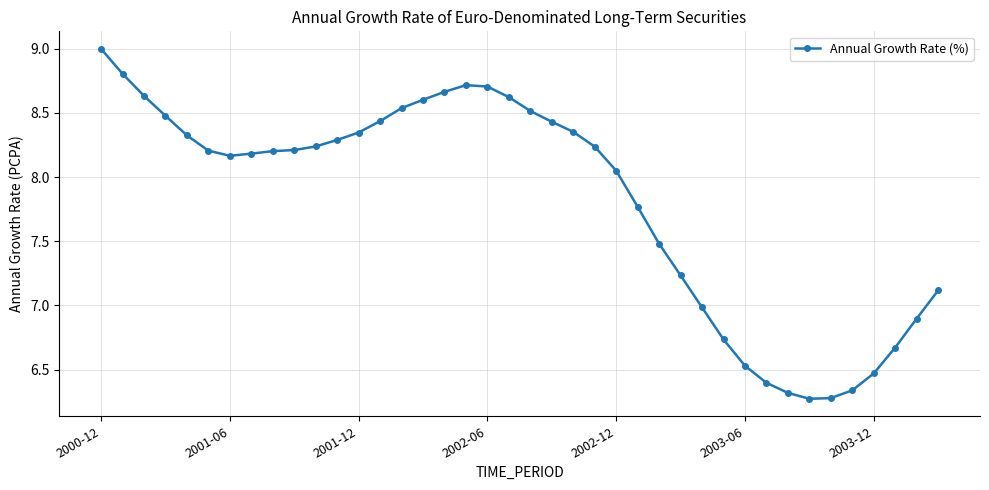

True or false: there are more than 0 points higher than both neighbors.

True